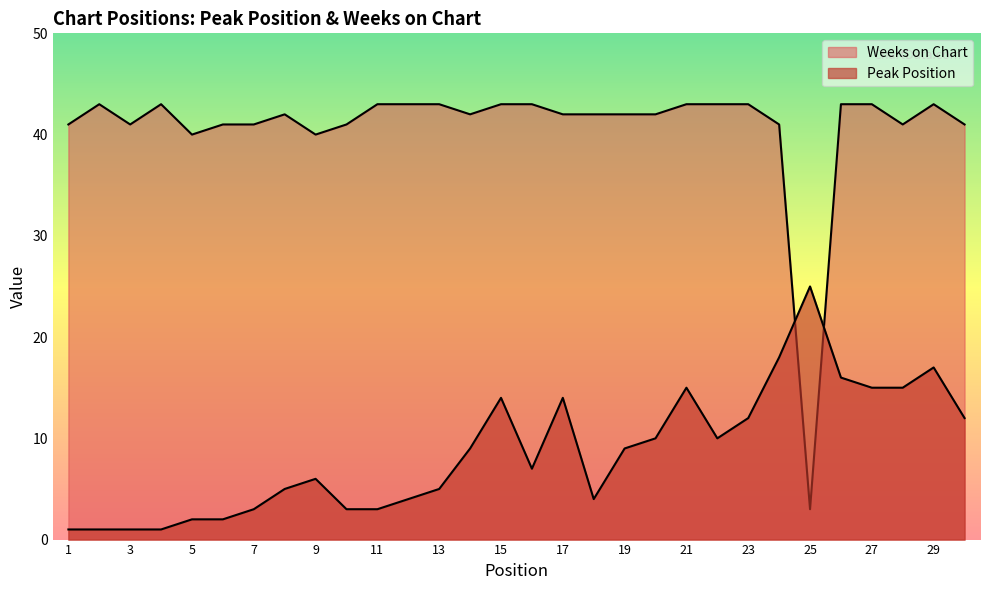

Count the number of categories in the chart.

30